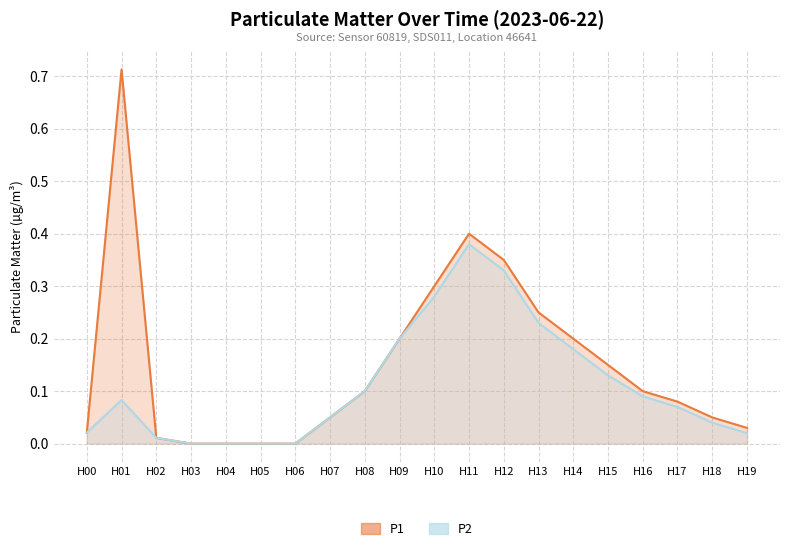

The P1 series shows -0.4 at H06. True or false?

False